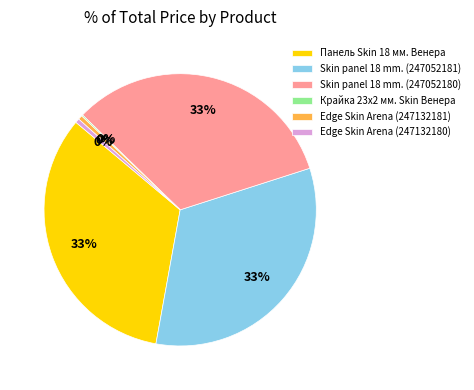

Which has a higher value, Панель Skin 18 мм. Венера or Edge Skin Arena (247132181)?

Панель Skin 18 мм. Венера